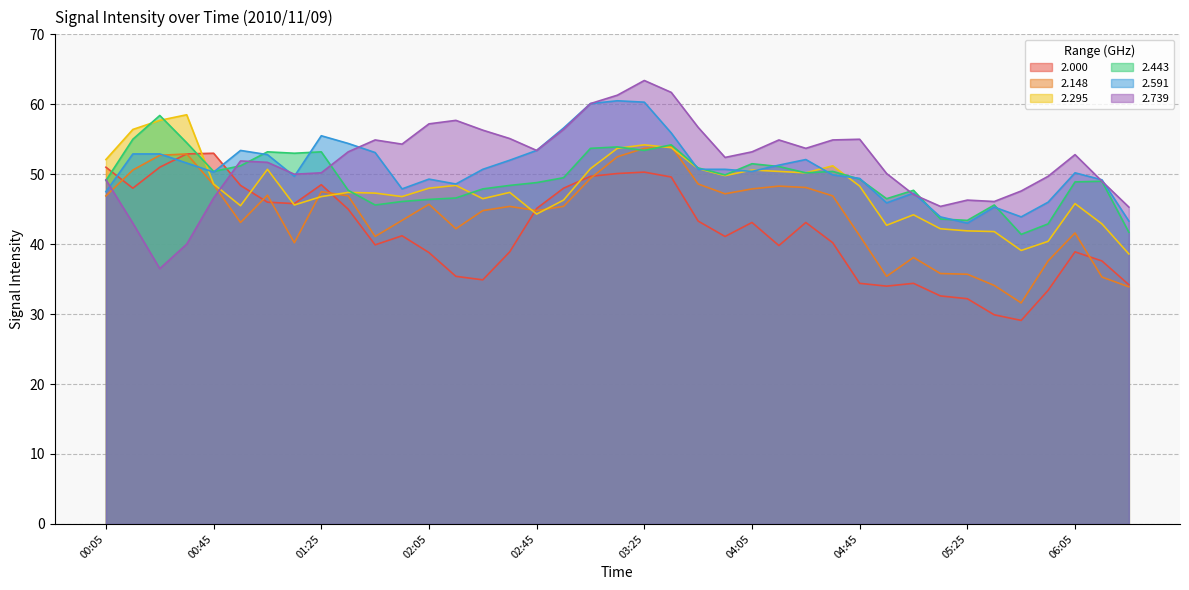

True or false: 2.148 and 2.591 intersect in this chart.

True